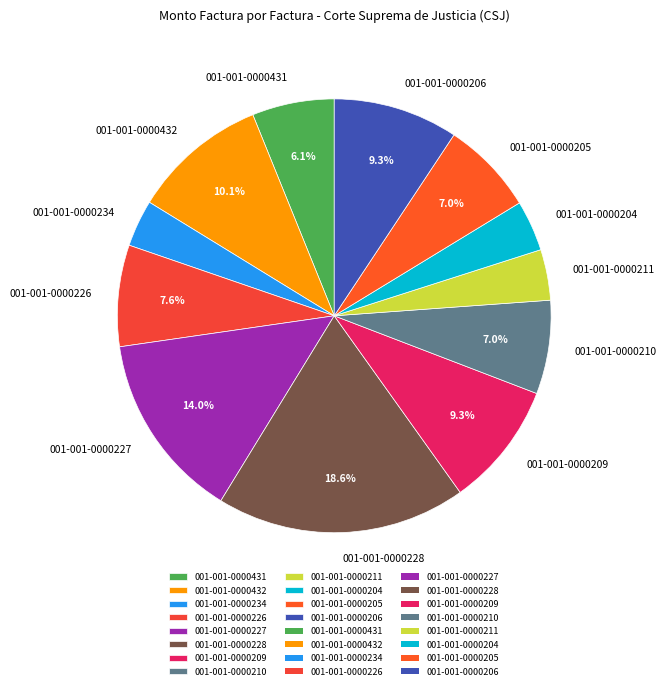

Count the number of slices in the pie.

12